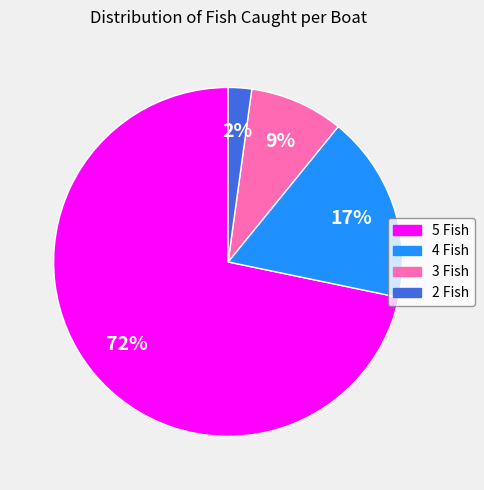

Which slice represents more than half of the pie?

5 Fish